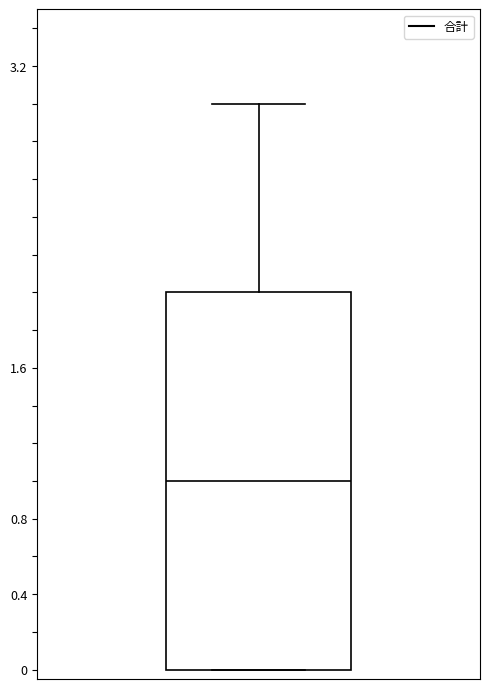

Read this box plot against the y-axis: the position of the median line, the range covered by the box, and the ends of both whiskers. The values are not printed on the chart, so give them approximately, as read against the axis.

median 1, box 0 to 2, whiskers 0 to 3